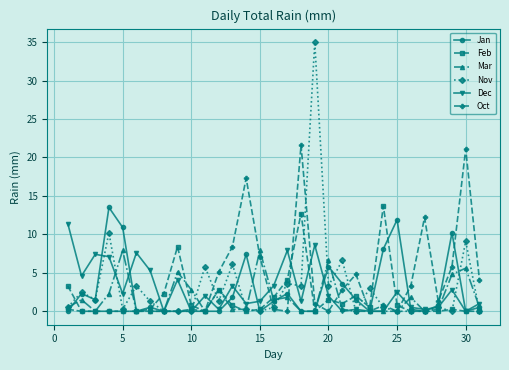

True or false: Feb has more than 0 points higher than both neighbors.

True